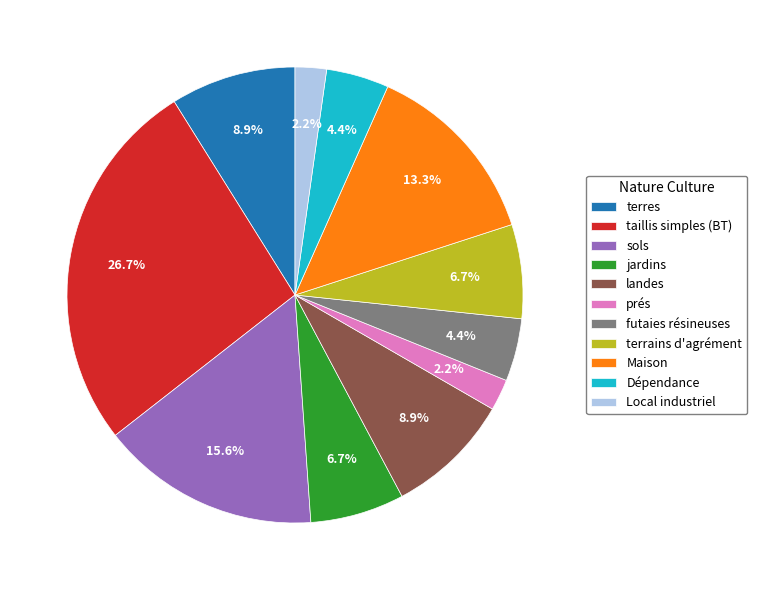

To the nearest percent, what is the average slice percentage?

9%